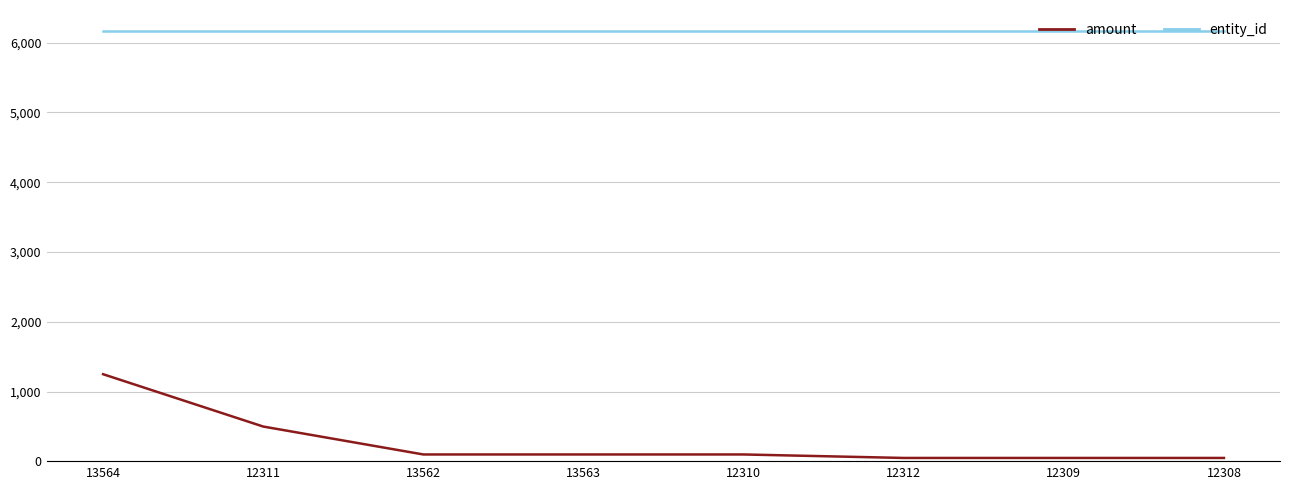

Reading left to right, list all the values displayed in this chart.

amount: 1250	500	100	100	100	50	50	50
entity_id: 6163	6163	6163	6163	6163	6163	6163	6163